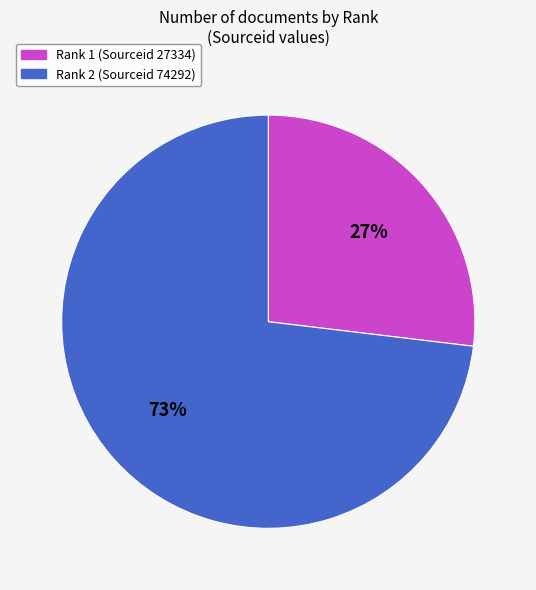

To the nearest percent, what is the difference between the Rank 1 (Sourceid 27334) and Rank 2 (Sourceid 74292) slice percentages?

46%